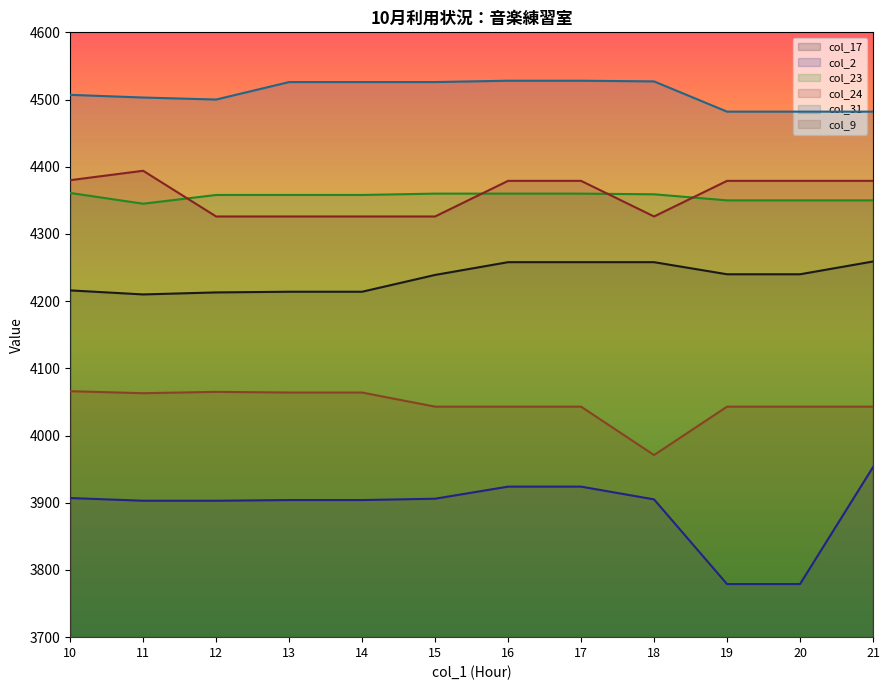

The value of col_2 at 14 is 3904. True or false?

True